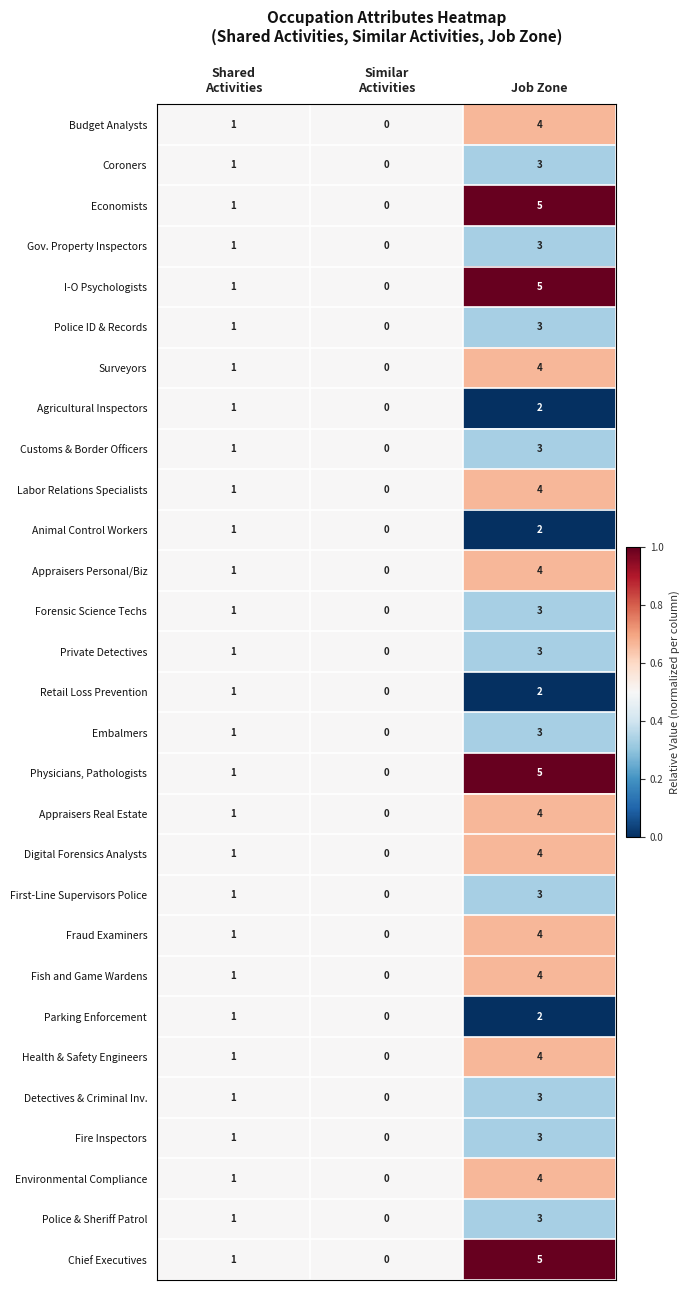

At which category does the chart reach its peak across all series?

Job Zone